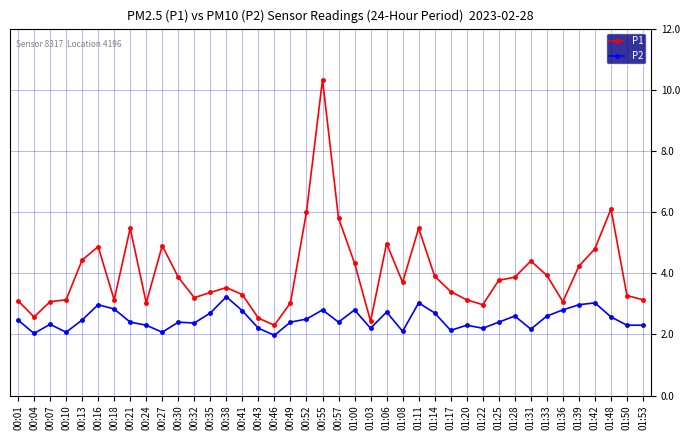

At which category does P2 reach its first local peak?

00:07